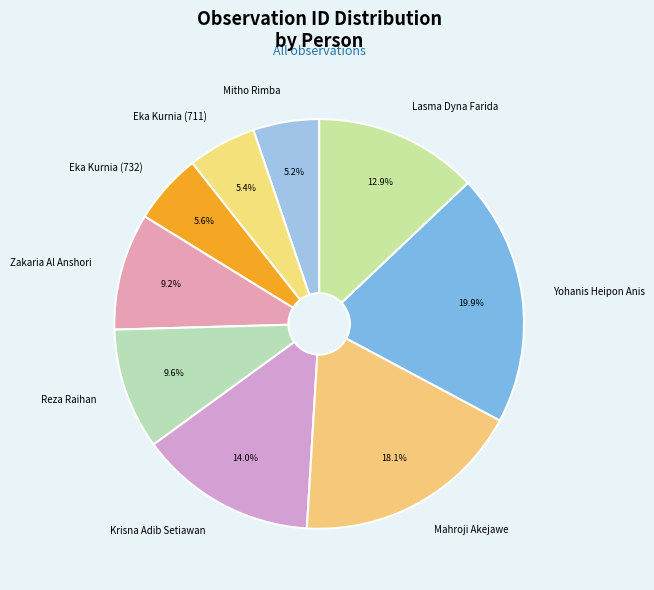

To the nearest percent, what portion does Eka Kurnia (711) represent?

5%